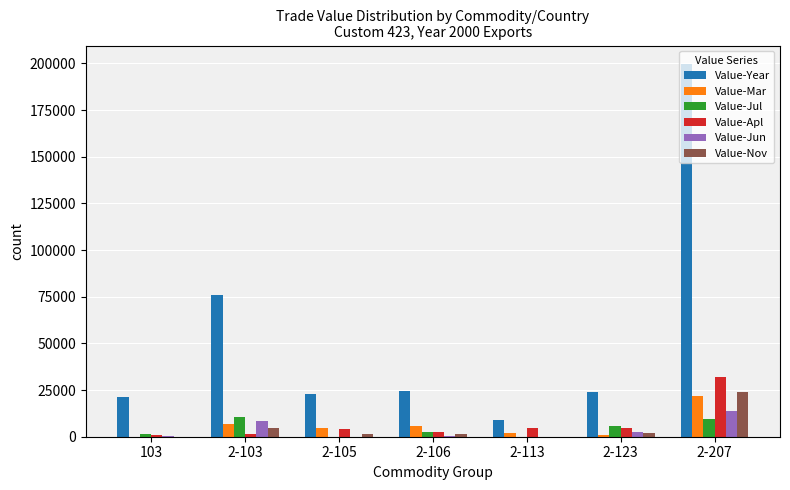

Where does the Value-Jul series first go above 2582?

2-103